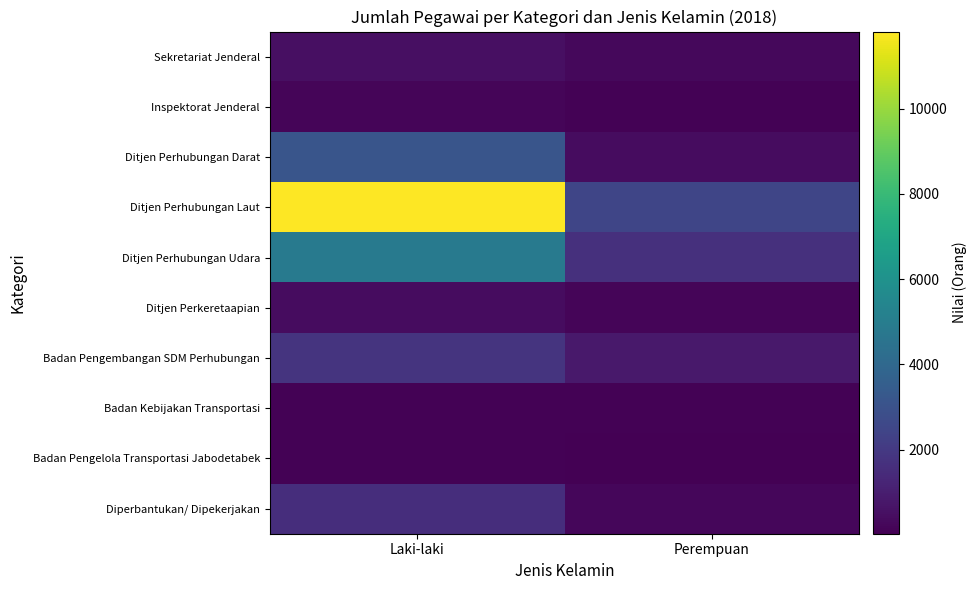

Reading right to left, what are all the values shown in this chart?

Sekretariat Jenderal: Perempuan=290	Laki-laki=508
Inspektorat Jenderal: Perempuan=85	Laki-laki=194
Ditjen Perhubungan Darat: Perempuan=436	Laki-laki=3153
Ditjen Perhubungan Laut: Perempuan=2508	Laki-laki=11810
Ditjen Perhubungan Udara: Perempuan=1654	Laki-laki=4853
Ditjen Perkeretaapian: Perempuan=190	Laki-laki=416
Badan Pengembangan SDM Perhubungan: Perempuan=848	Laki-laki=1790
Badan Kebijakan Transportasi: Perempuan=89	Laki-laki=87
Badan Pengelola Transportasi Jabodetabek: Perempuan=29	Laki-laki=89
Diperbantukan/ Dipekerjakan: Perempuan=234	Laki-laki=1552